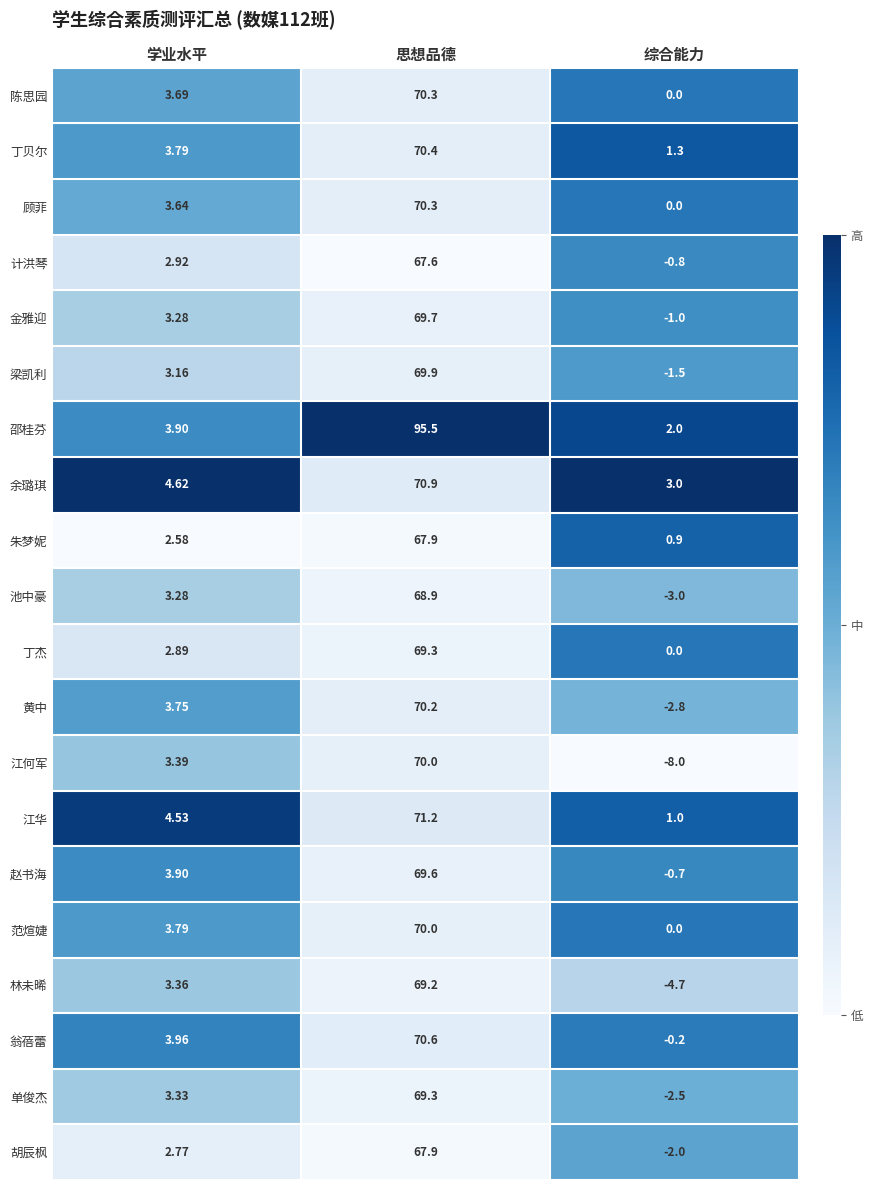

Where does the 余璐琪 series first go above 4?

学业水平